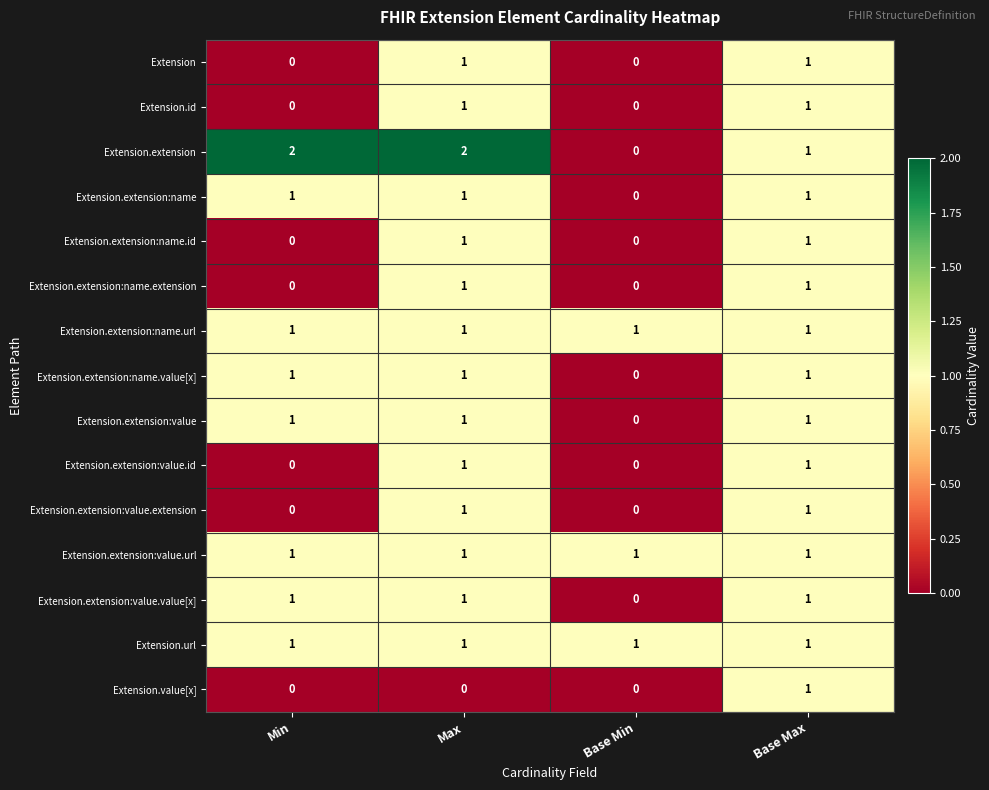

Where is Extension.extension nearest to the value 1?

Base Max